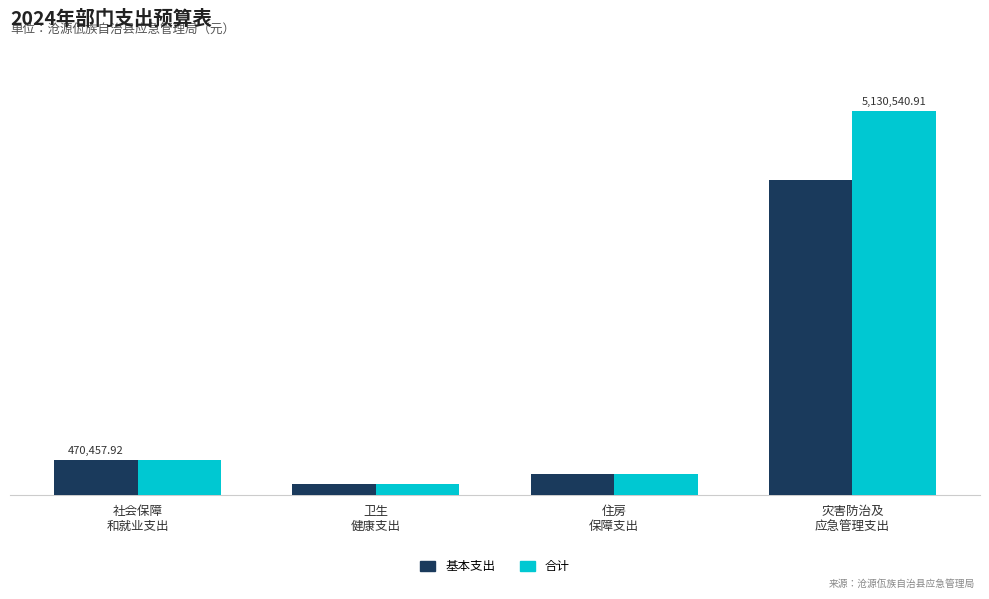

The value of 基本支出 at 社会保障
和就业支出 is 470457.9. True or false?

True